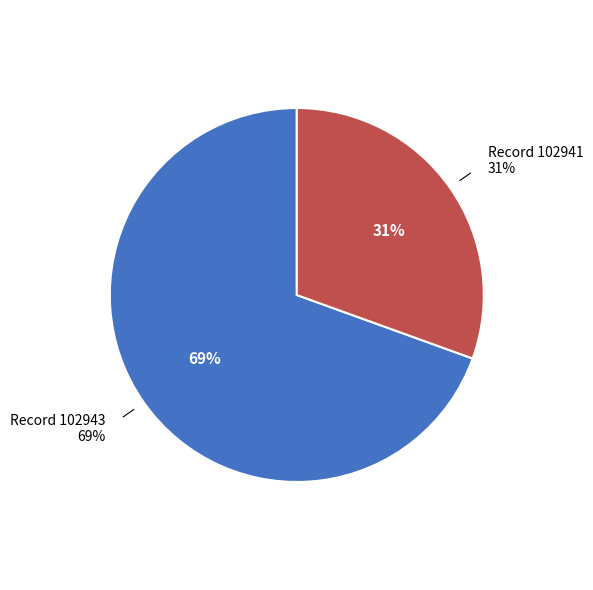

What percentage is the 102943 slice, to the nearest percent?

69%